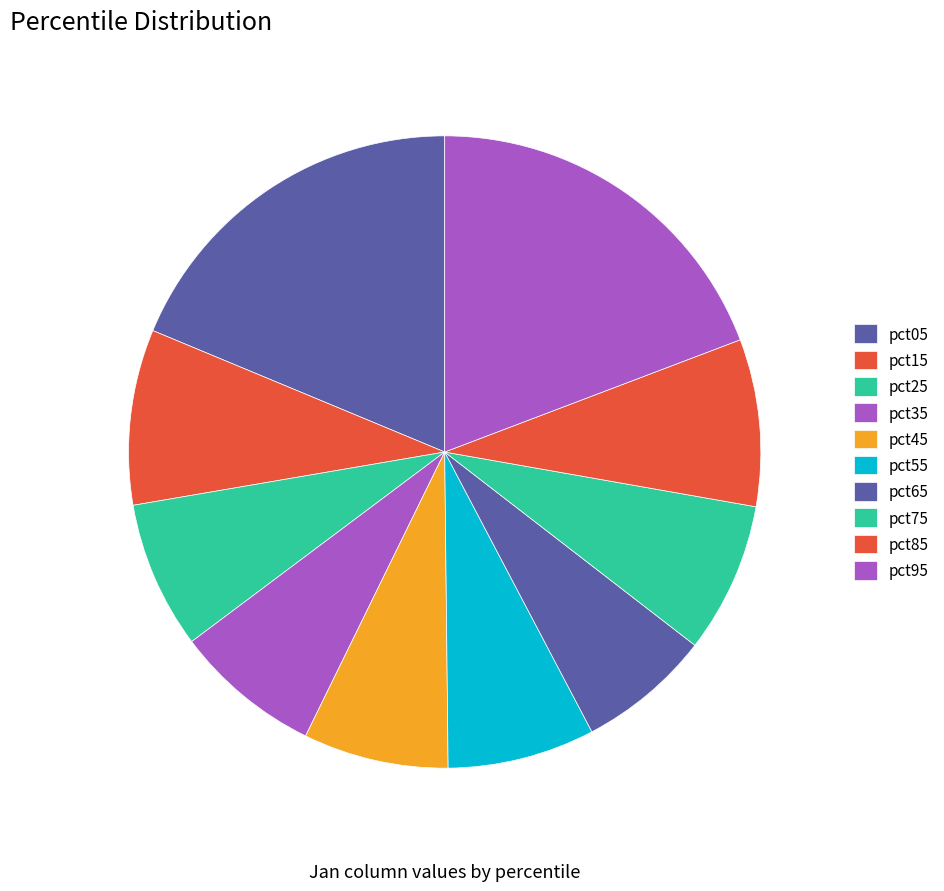

To the nearest percent, what portion does pct05 represent?

19%